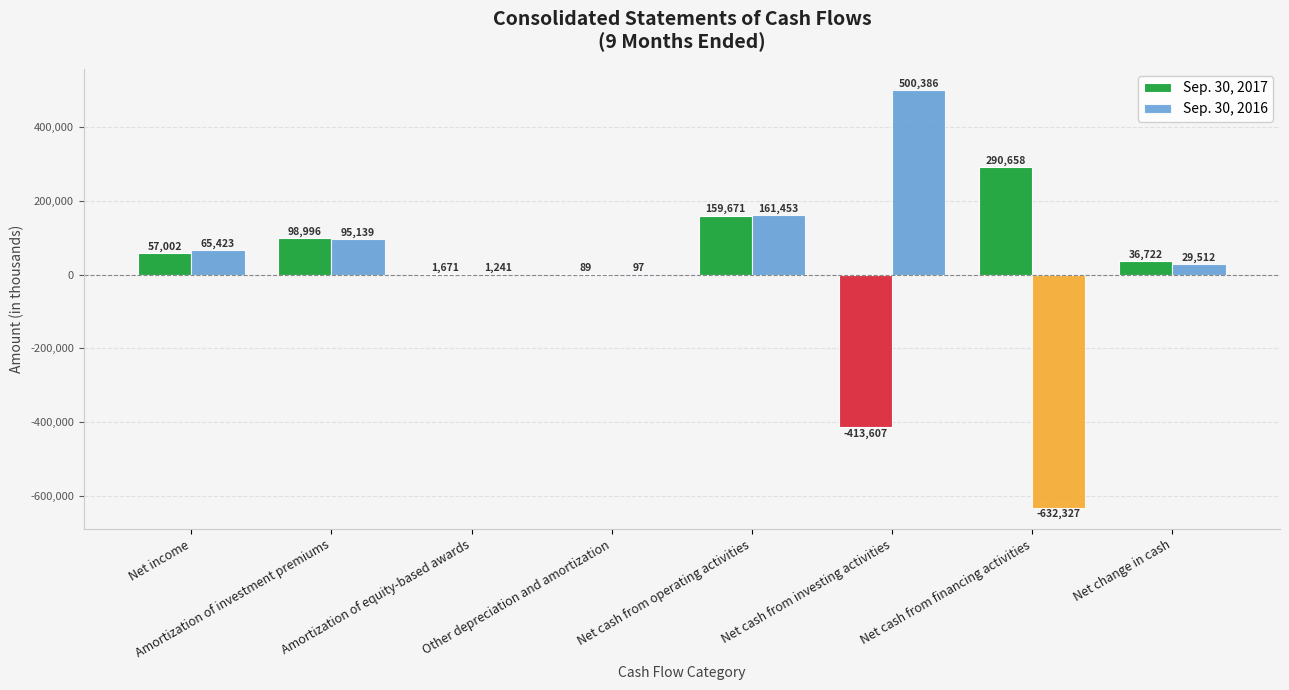

Between Net income and Other depreciation and amortization, which series saw the biggest shift?

Sep. 30, 2016